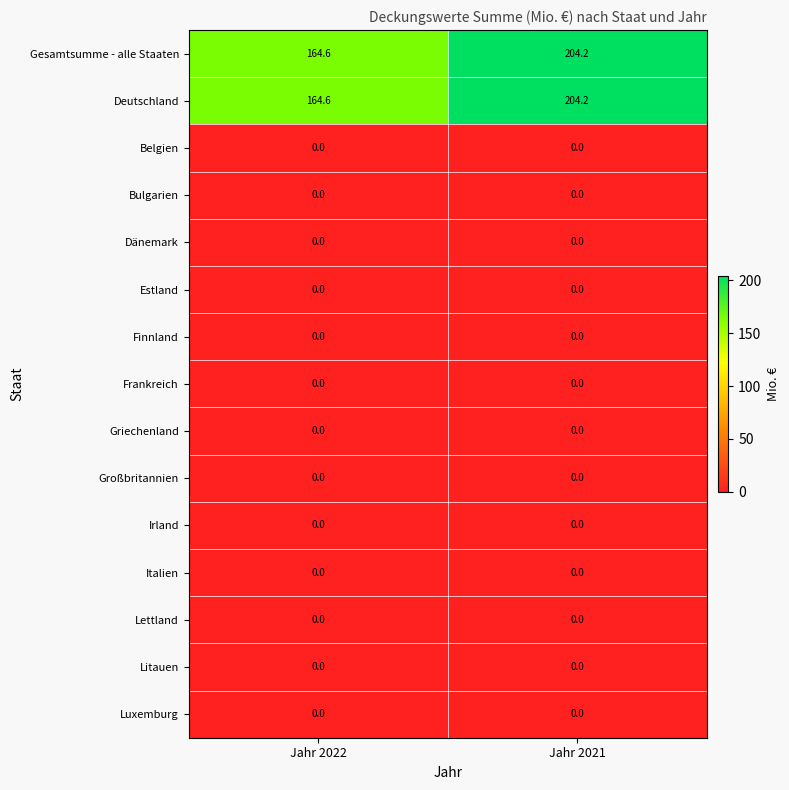

True or false: Großbritannien has a value of 0.0 at Jahr 2021.

True